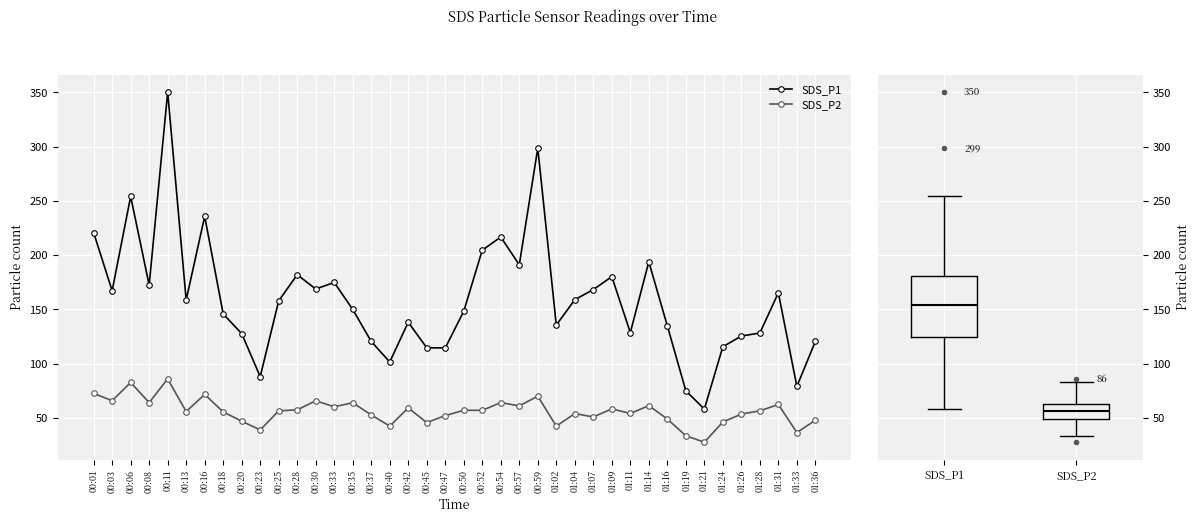

What is the minimum value shown in the chart?

27.5